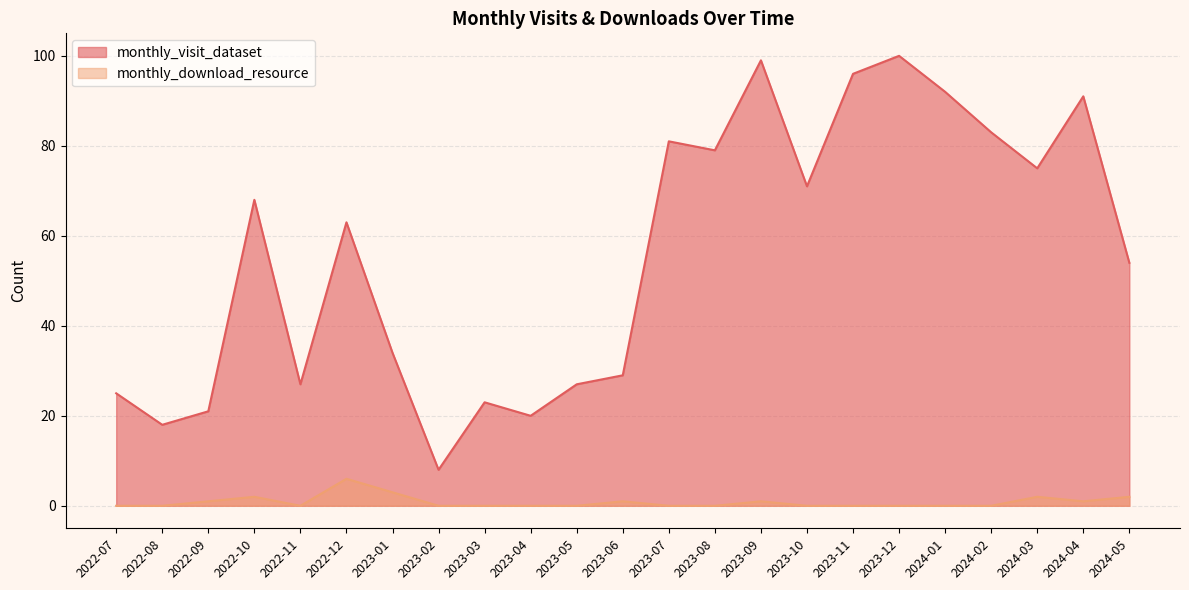

Reading left to right, extract all data points from this chart.

monthly_visit_dataset: 2022-07=25	2022-08=18	2022-09=21	2022-10=68	2022-11=27	2022-12=63	2023-01=34	2023-02=8	2023-03=23	2023-04=20	2023-05=27	2023-06=29	2023-07=81	2023-08=79	2023-09=99	2023-10=71	2023-11=96	2023-12=100	2024-01=92	2024-02=83	2024-03=75	2024-04=91	2024-05=54
monthly_download_resource: 2022-07=0	2022-08=0	2022-09=1	2022-10=2	2022-11=0	2022-12=6	2023-01=3	2023-02=0	2023-03=0	2023-04=0	2023-05=0	2023-06=1	2023-07=0	2023-08=0	2023-09=1	2023-10=0	2023-11=0	2023-12=0	2024-01=0	2024-02=0	2024-03=2	2024-04=1	2024-05=2